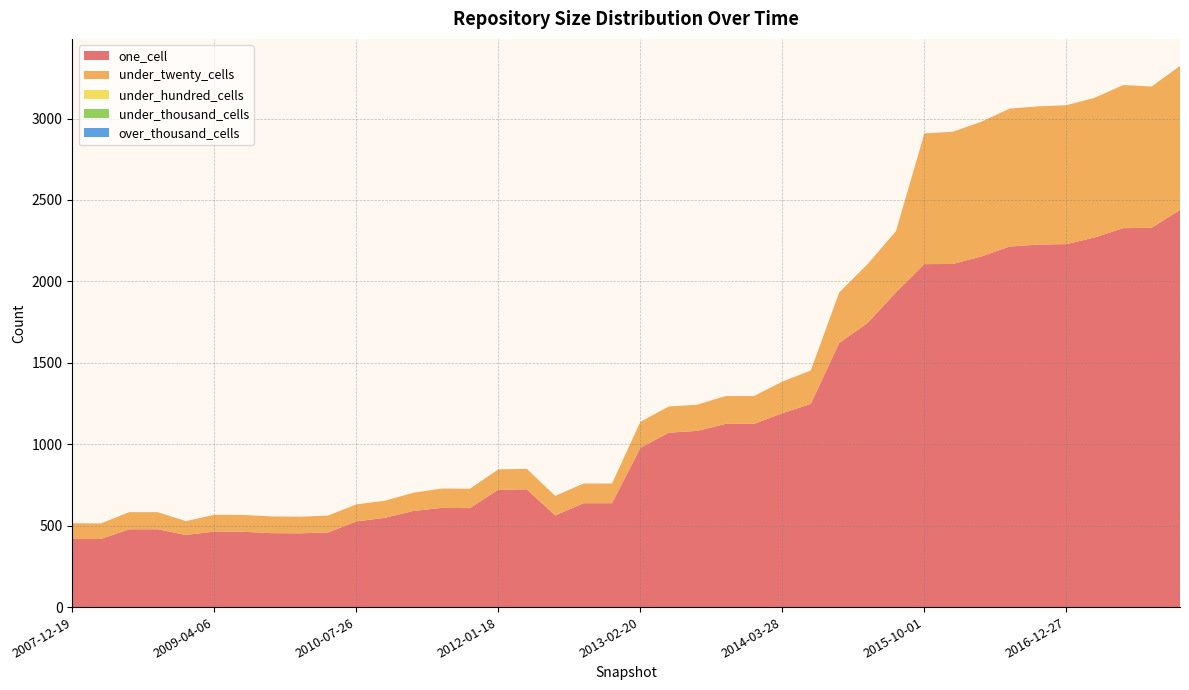

Reading left to right, what are all the values shown in this chart?

one_cell: 2007-12-19=418	2008-04-01=418	2008-06-27=478	2008-10-10=478	2008-12-17=443	2009-04-06=464	2009-06-17=463	2009-09-25=454	2009-12-16=453	2010-04-01=458	2010-07-26=526	2010-11-17=548	2011-02-21=590	2011-06-10=609	2011-09-05=608	2012-01-18=721	2012-03-26=723	2012-07-13=563	2012-10-31=638	2012-12-11=638	2013-02-20=978	2013-05-21=1071	2013-07-09=1082	2013-09-10=1125	2013-12-20=1125	2014-03-28=1191	2014-09-08=1248	2015-01-19=1622	2015-04-09=1745	2015-07-03=1933	2015-10-01=2106	2016-01-04=2107	2016-04-05=2153	2016-07-04=2214	2016-10-07=2226	2016-12-27=2229	2017-04-12=2270	2017-07-24=2327	2017-10-12=2329	2017-12-22=2439
under_twenty_cells: 2007-12-19=97	2008-04-01=96	2008-06-27=105	2008-10-10=105	2008-12-17=85	2009-04-06=103	2009-06-17=103	2009-09-25=103	2009-12-16=102	2010-04-01=104	2010-07-26=105	2010-11-17=105	2011-02-21=112	2011-06-10=119	2011-09-05=119	2012-01-18=125	2012-03-26=126	2012-07-13=120	2012-10-31=121	2012-12-11=121	2013-02-20=160	2013-05-21=161	2013-07-09=161	2013-09-10=171	2013-12-20=171	2014-03-28=194	2014-09-08=205	2015-01-19=310	2015-04-09=361	2015-07-03=376	2015-10-01=803	2016-01-04=812	2016-04-05=827	2016-07-04=847	2016-10-07=849	2016-12-27=853	2017-04-12=858	2017-07-24=879	2017-10-12=868	2017-12-22=884
under_hundred_cells: 2007-12-19=0	2008-04-01=0	2008-06-27=0	2008-10-10=0	2008-12-17=0	2009-04-06=0	2009-06-17=0	2009-09-25=0	2009-12-16=0	2010-04-01=0	2010-07-26=0	2010-11-17=0	2011-02-21=0	2011-06-10=0	2011-09-05=0	2012-01-18=0	2012-03-26=0	2012-07-13=0	2012-10-31=0	2012-12-11=0	2013-02-20=0	2013-05-21=0	2013-07-09=0	2013-09-10=0	2013-12-20=0	2014-03-28=0	2014-09-08=0	2015-01-19=0	2015-04-09=0	2015-07-03=0	2015-10-01=0	2016-01-04=0	2016-04-05=0	2016-07-04=0	2016-10-07=0	2016-12-27=0	2017-04-12=0	2017-07-24=0	2017-10-12=0	2017-12-22=0
under_thousand_cells: 2007-12-19=0	2008-04-01=0	2008-06-27=0	2008-10-10=0	2008-12-17=0	2009-04-06=0	2009-06-17=0	2009-09-25=0	2009-12-16=0	2010-04-01=0	2010-07-26=0	2010-11-17=0	2011-02-21=0	2011-06-10=0	2011-09-05=0	2012-01-18=0	2012-03-26=0	2012-07-13=0	2012-10-31=0	2012-12-11=0	2013-02-20=0	2013-05-21=0	2013-07-09=0	2013-09-10=0	2013-12-20=0	2014-03-28=0	2014-09-08=0	2015-01-19=0	2015-04-09=0	2015-07-03=0	2015-10-01=0	2016-01-04=0	2016-04-05=0	2016-07-04=0	2016-10-07=0	2016-12-27=0	2017-04-12=0	2017-07-24=0	2017-10-12=0	2017-12-22=0
over_thousand_cells: 2007-12-19=0	2008-04-01=0	2008-06-27=0	2008-10-10=0	2008-12-17=0	2009-04-06=0	2009-06-17=0	2009-09-25=0	2009-12-16=0	2010-04-01=0	2010-07-26=0	2010-11-17=0	2011-02-21=0	2011-06-10=0	2011-09-05=0	2012-01-18=0	2012-03-26=0	2012-07-13=0	2012-10-31=0	2012-12-11=0	2013-02-20=0	2013-05-21=0	2013-07-09=0	2013-09-10=0	2013-12-20=0	2014-03-28=0	2014-09-08=0	2015-01-19=0	2015-04-09=0	2015-07-03=0	2015-10-01=0	2016-01-04=0	2016-04-05=0	2016-07-04=0	2016-10-07=0	2016-12-27=0	2017-04-12=0	2017-07-24=0	2017-10-12=0	2017-12-22=0